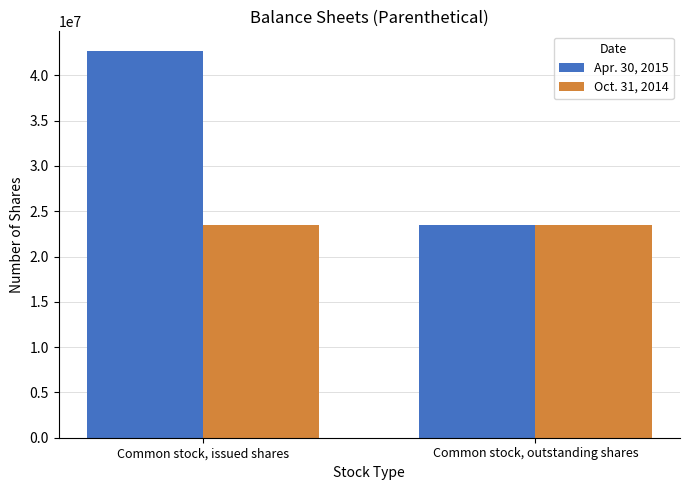

True or false: Oct. 31, 2014 has a value of 23452445 at Common stock, outstanding shares.

True